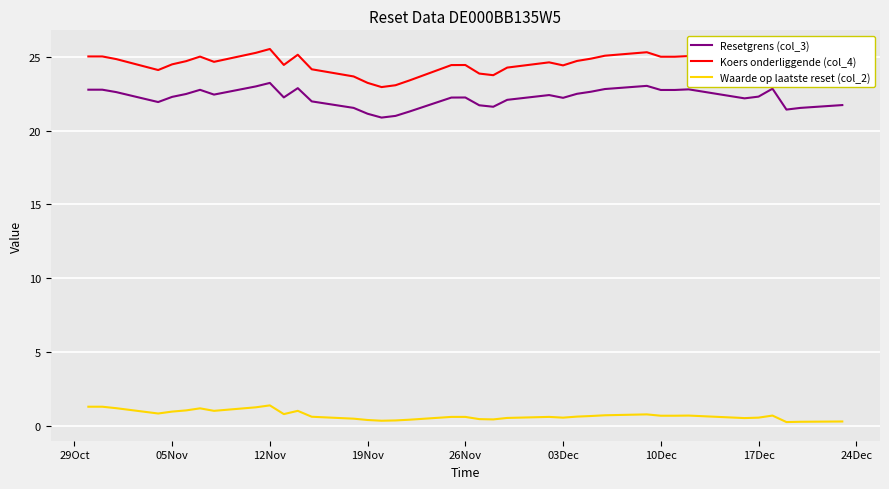

How many distinct data groups are displayed?

3